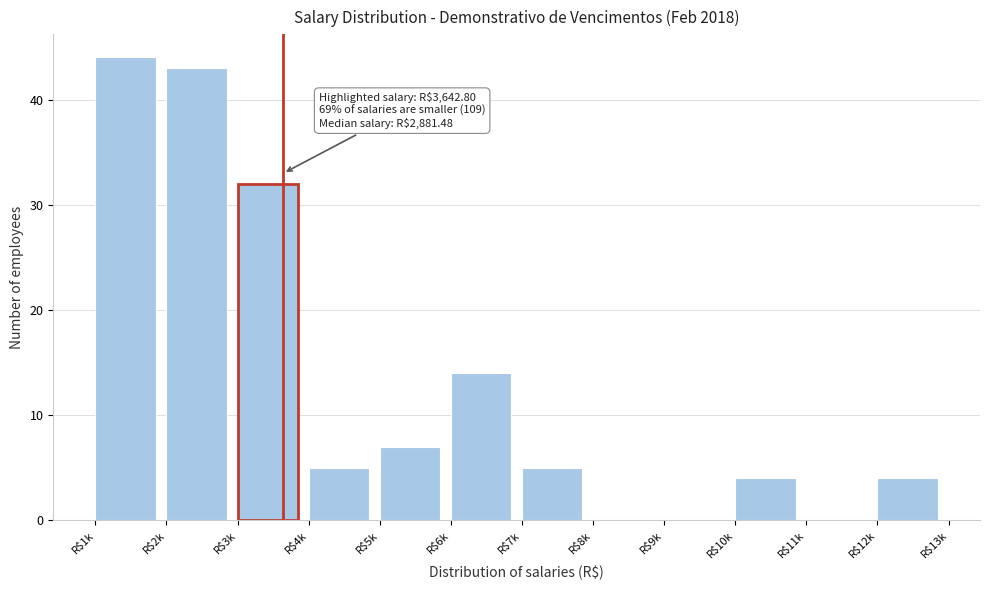

At which label is the value closest to 22?

R$6k